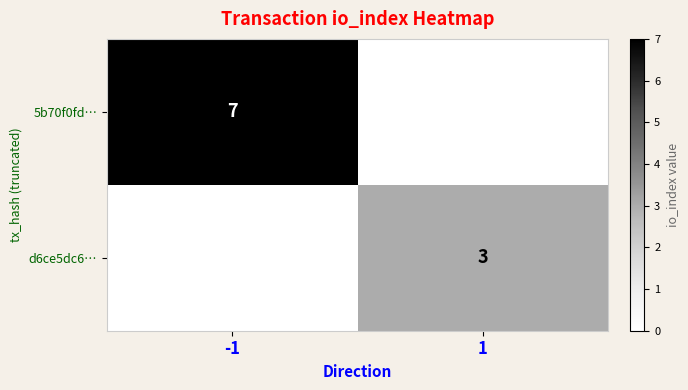

The value of 5b70f0fd… at -1 is 12. True or false?

False